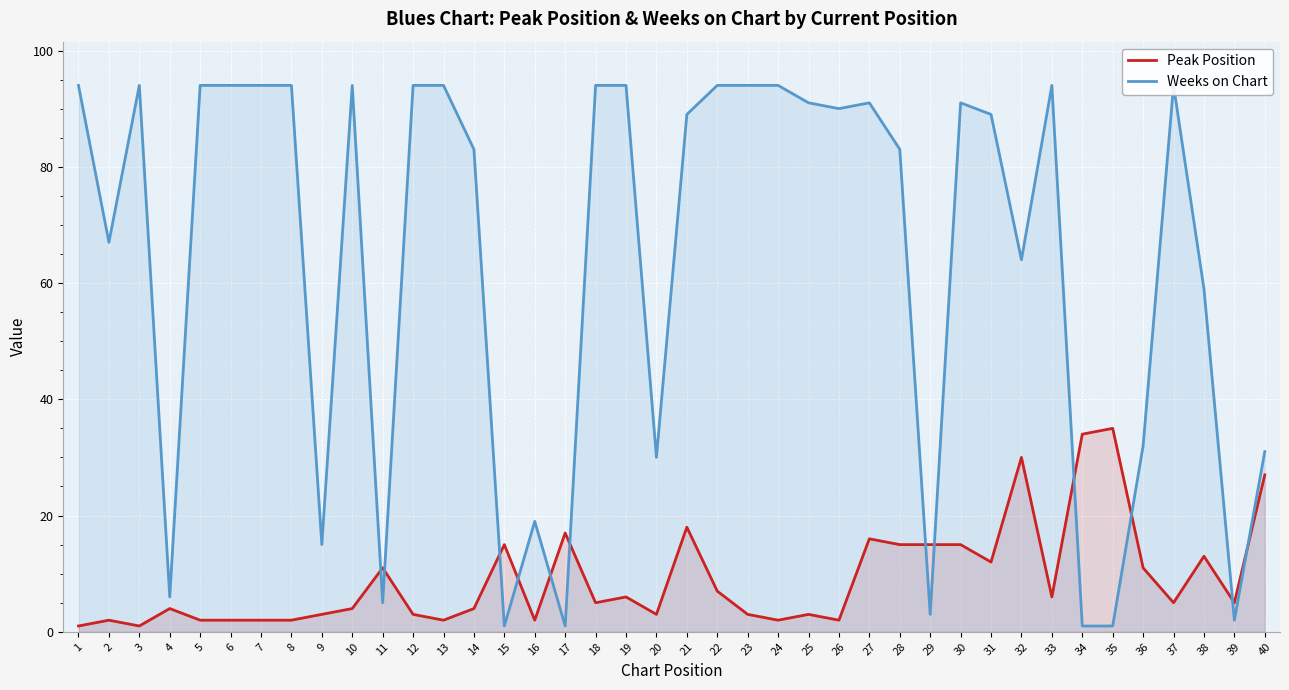

What is the spread (max minus min) of values at 18?

89